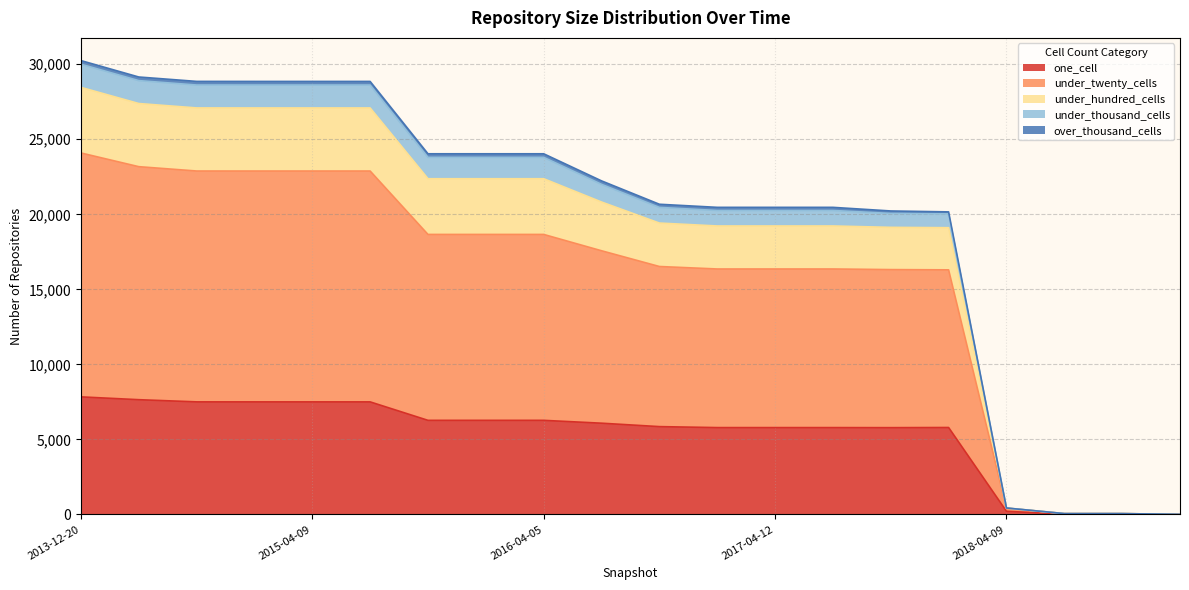

The under_twenty_cells series shows 60 at 2018-09-28. True or false?

True